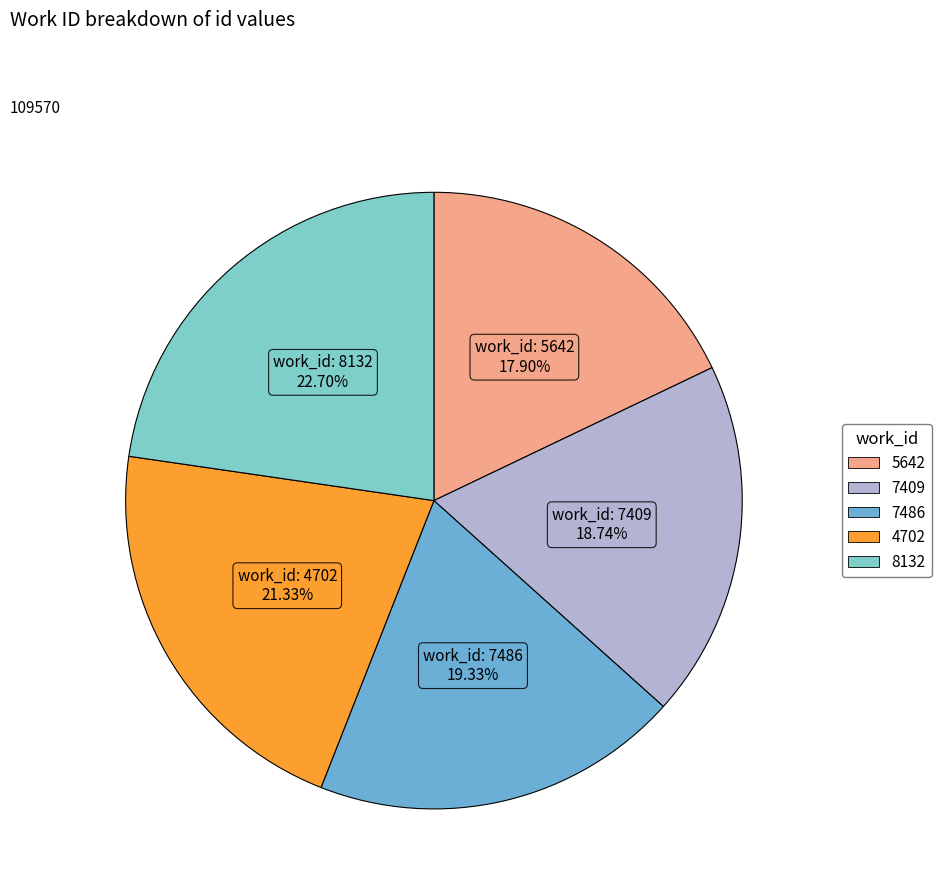

Approximately how many times larger is the value at 7486 compared to 7409?

1.0